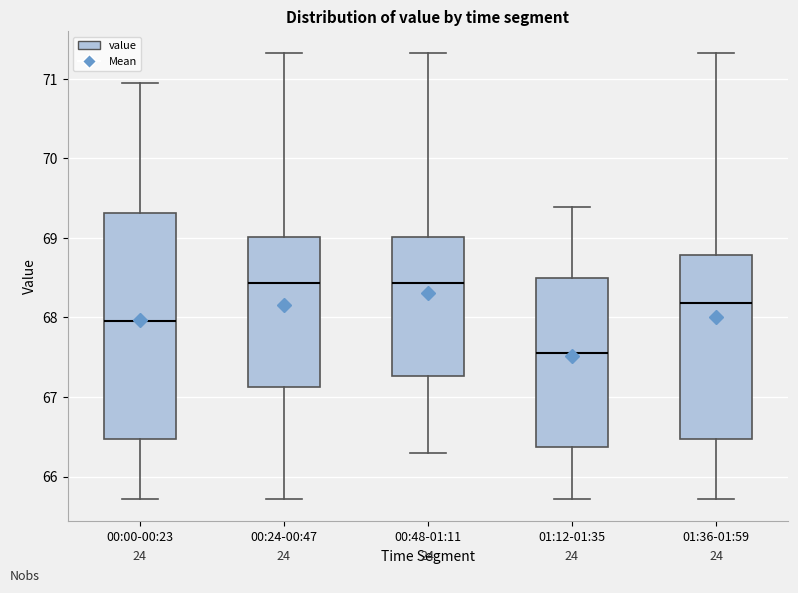

Reading left to right, read every box against the y-axis: the position of its median line, the range the box covers, and the ends of its whiskers. The values are not printed on the chart, so give them approximately, as read against the axis.

00:00-00:23: median 68.0, box 66.5 to 69.3, whiskers 65.7 to 70.9
00:24-00:47: median 68.4, box 67.1 to 69.0, whiskers 65.7 to 71.3
00:48-01:11: median 68.4, box 67.3 to 69.0, whiskers 66.3 to 71.3
01:12-01:35: median 67.6, box 66.4 to 68.5, whiskers 65.7 to 69.4
01:36-01:59: median 68.2, box 66.5 to 68.8, whiskers 65.7 to 71.3